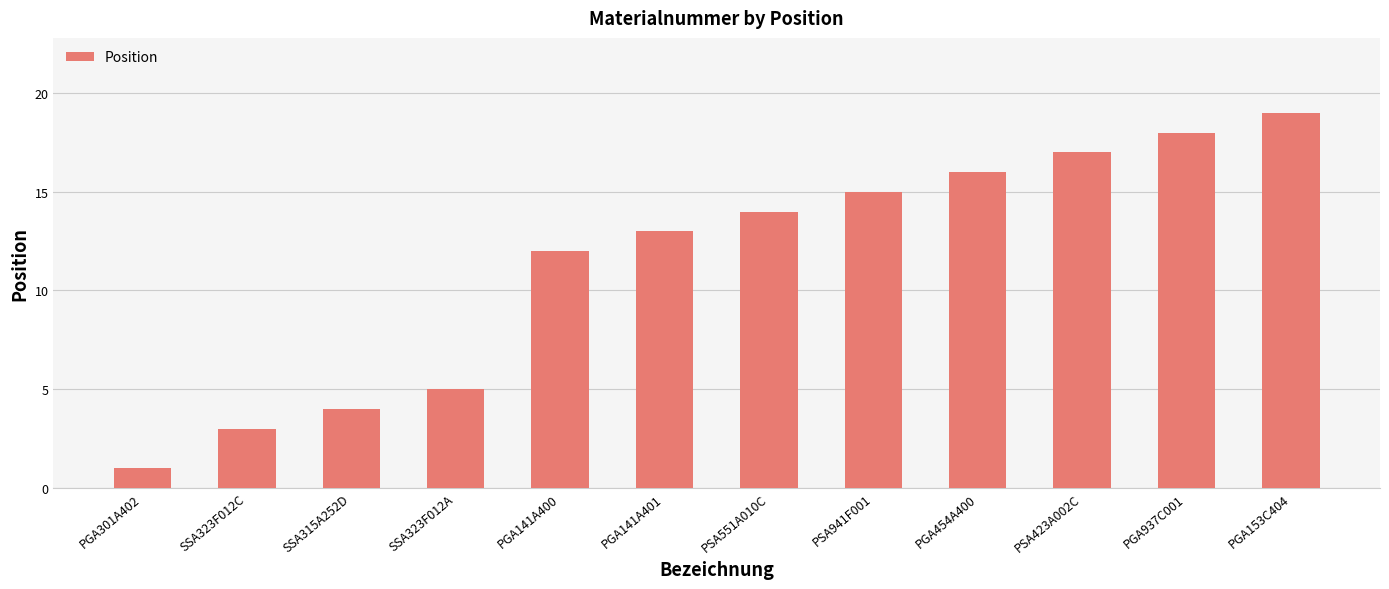

Which has a higher value, PGA937C001 or PSA551A010C?

PGA937C001